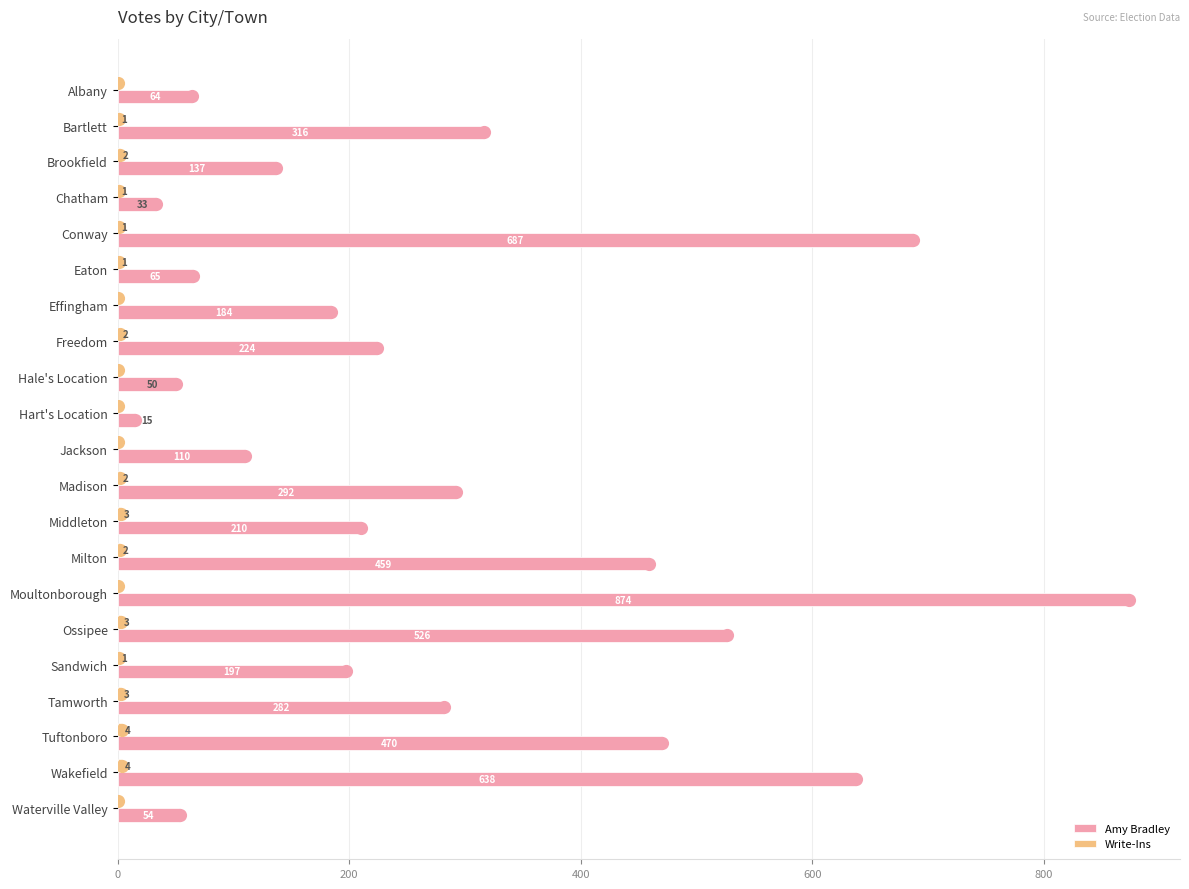

Which series reaches the maximum Y coordinate?

Amy Bradley